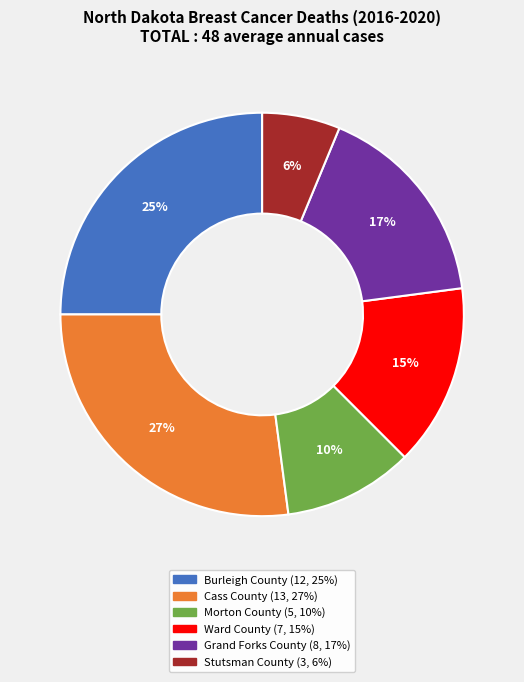

How many segments does this pie chart have?

6